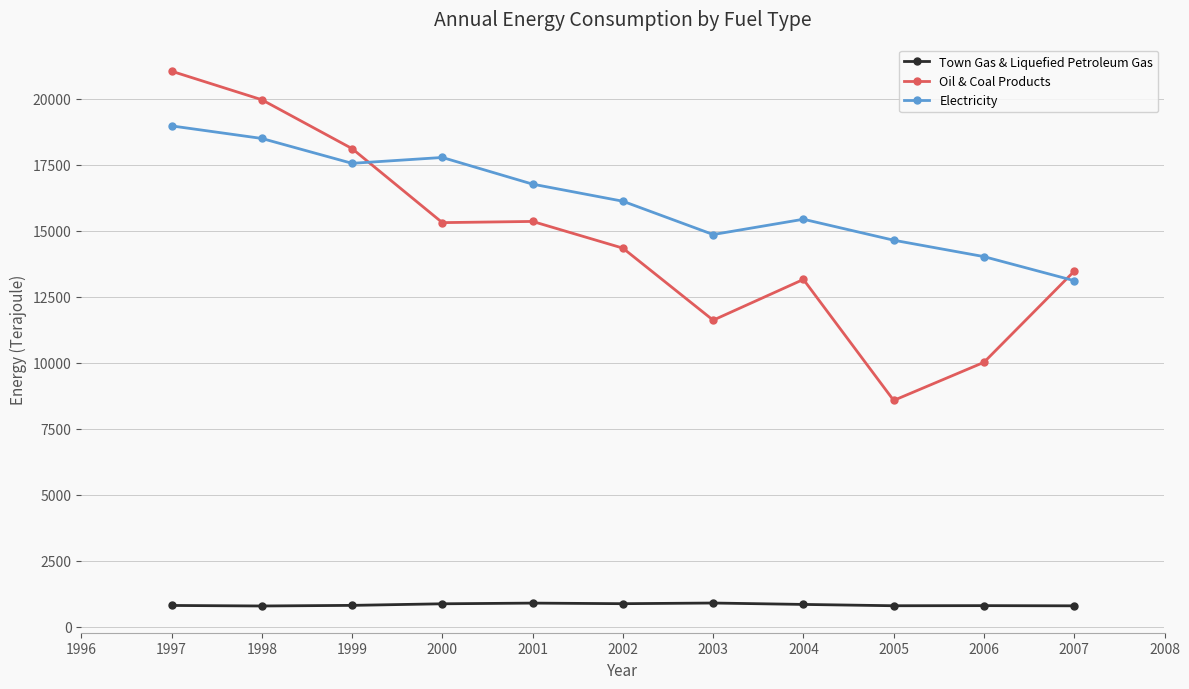

The value of Oil & Coal Products at 2007 is 13463. True or false?

True